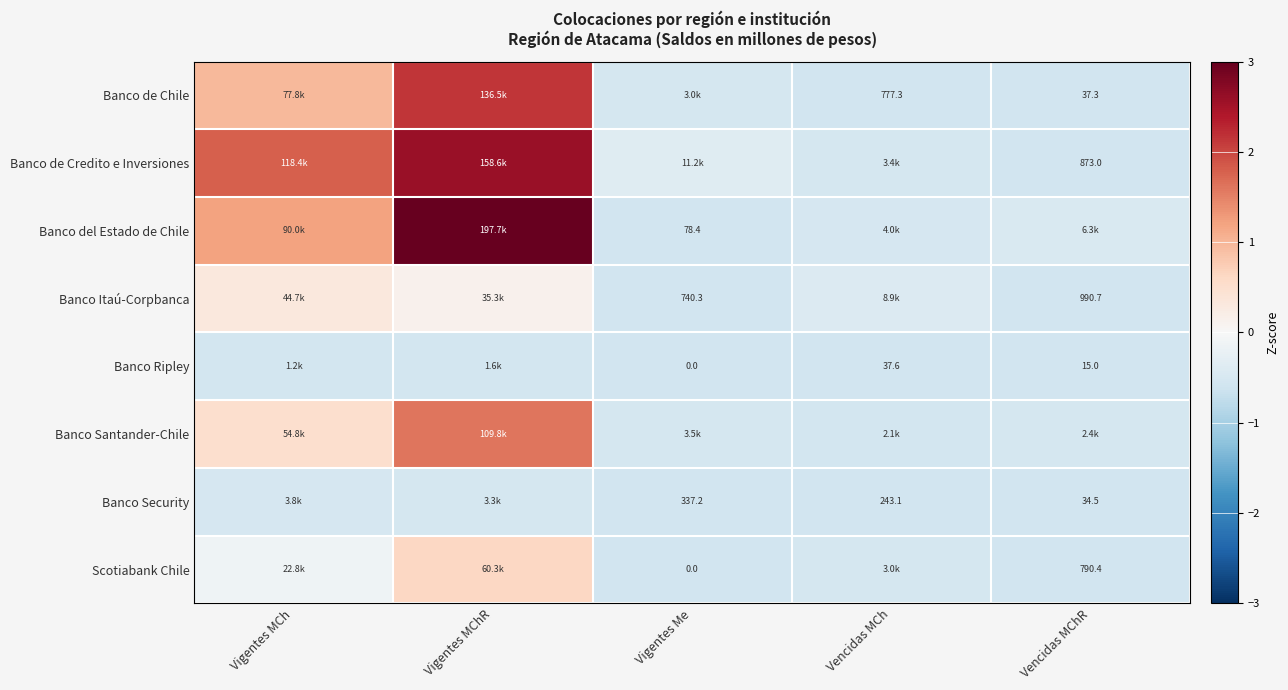

True or false: Banco Santander-Chile has a value of -0.8 at Vencidas MCh.

False